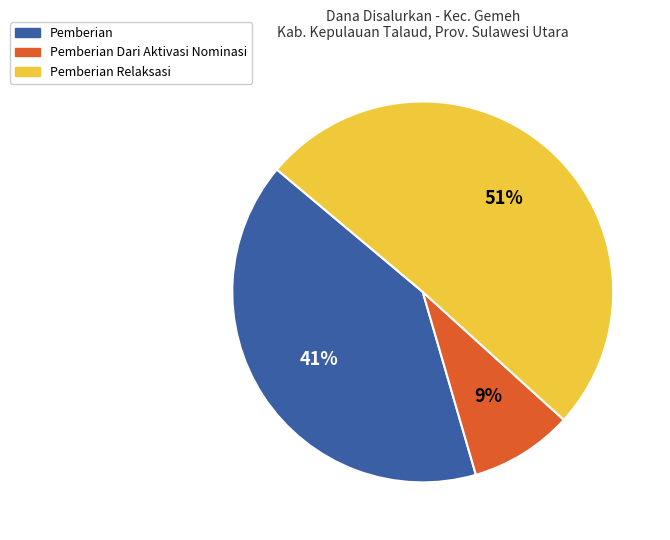

Count the number of slices in the pie.

3